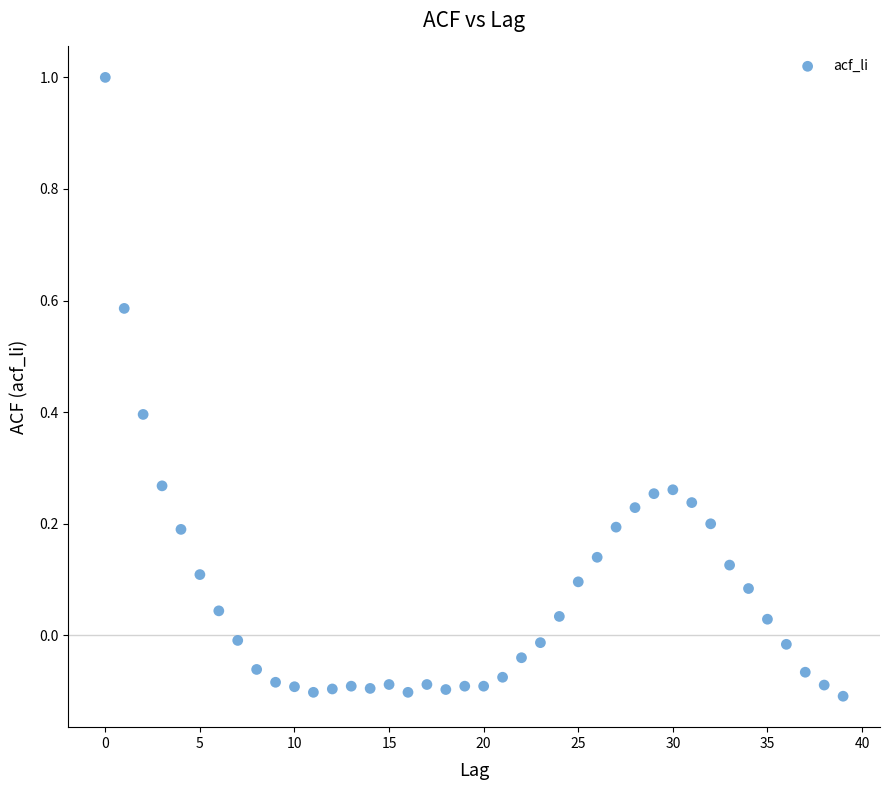

What is the range of Y values (max minus min)?

1.1